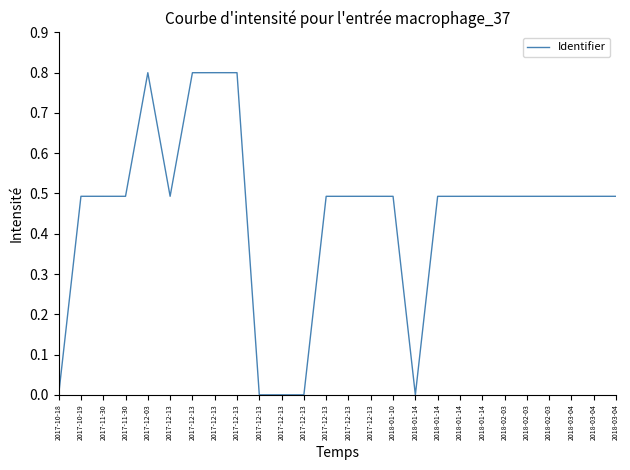

Does the chart have visible grid lines?

No